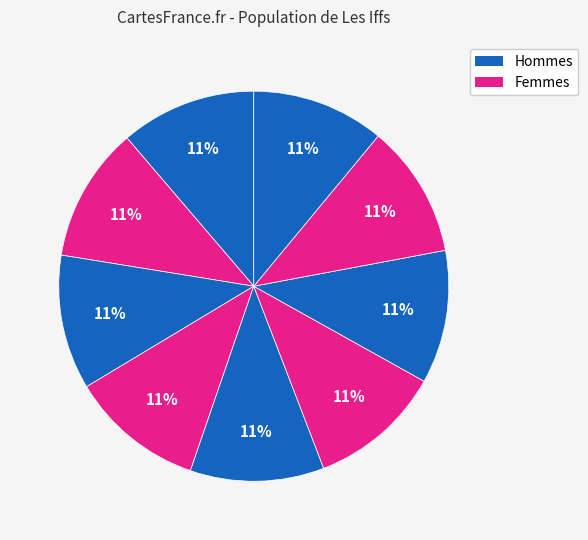

How many slices are in this pie chart?

9